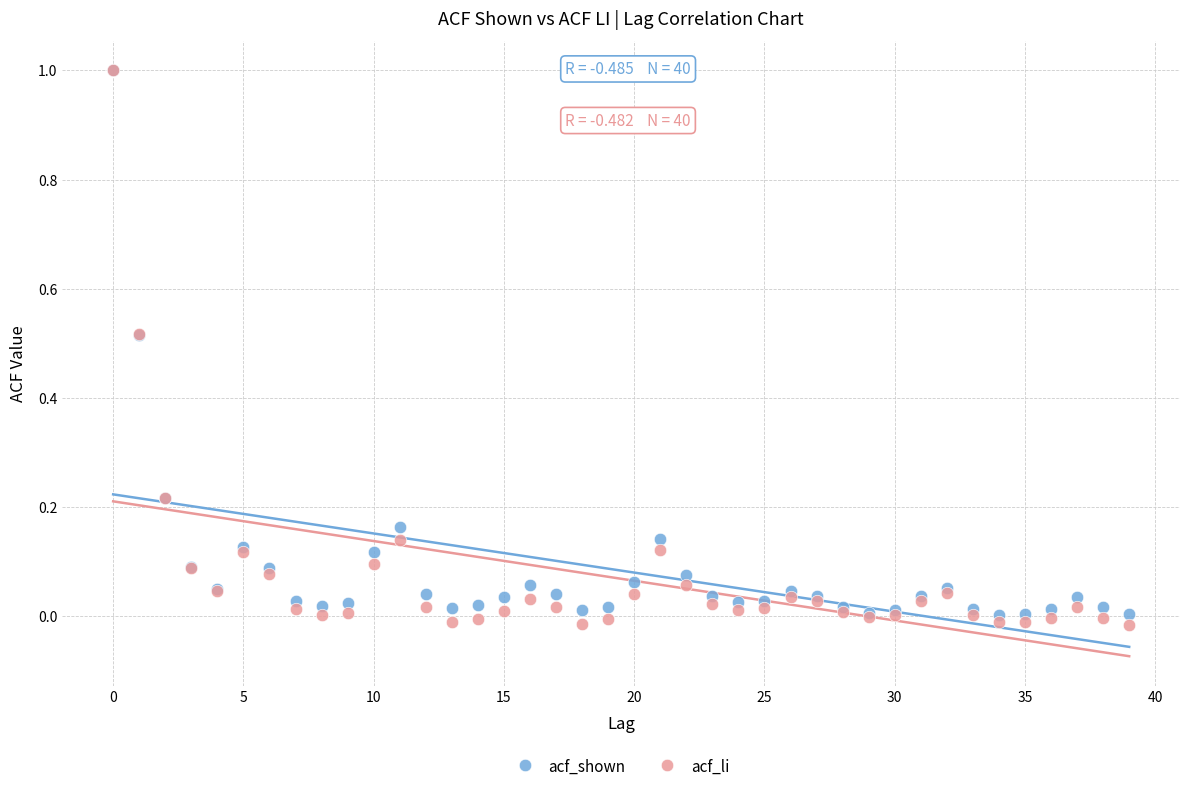

Which series has the largest Y range (max minus min)?

acf_li